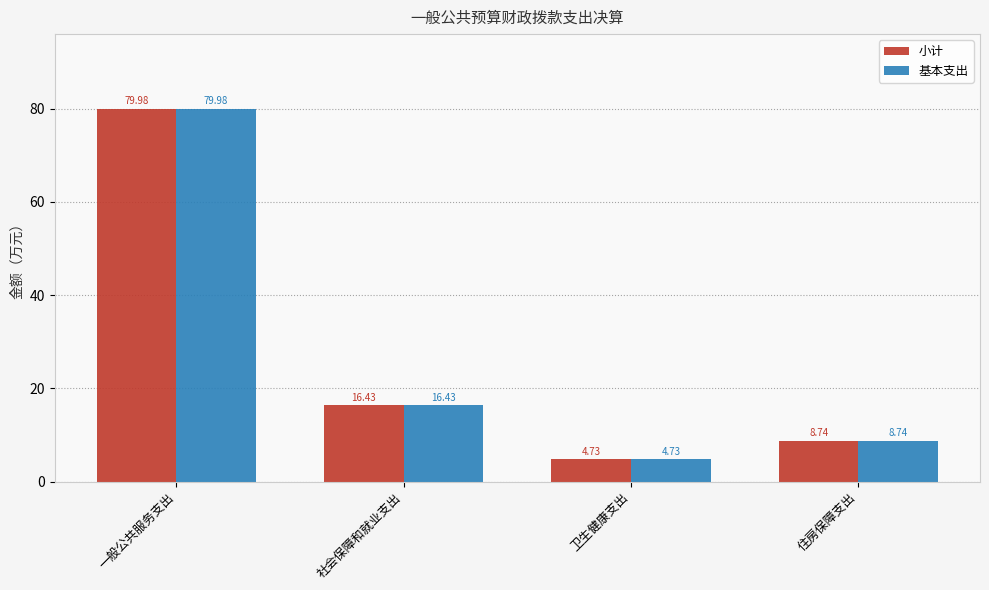

Which label corresponds to the smallest value in the chart?

卫生健康支出